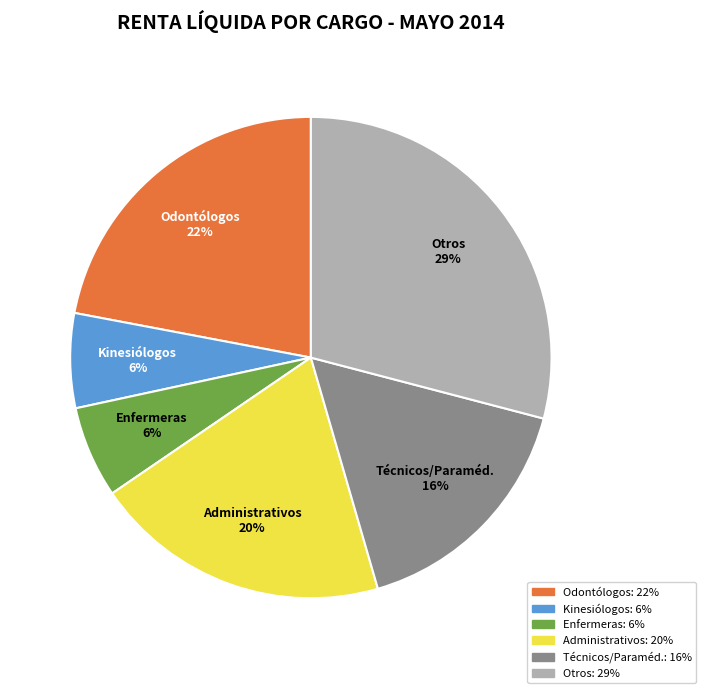

To the nearest percent, what is the average slice percentage?

17%